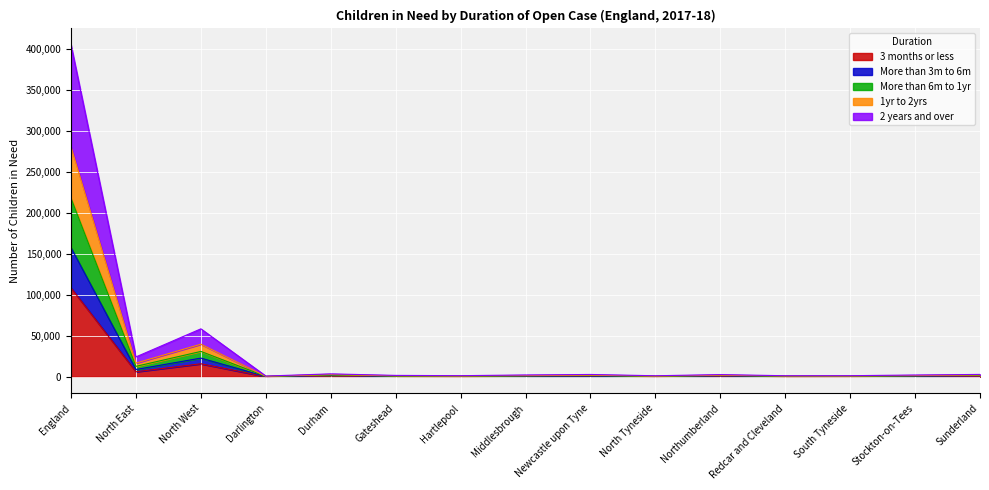

What position from the left is Redcar and Cleveland?

12